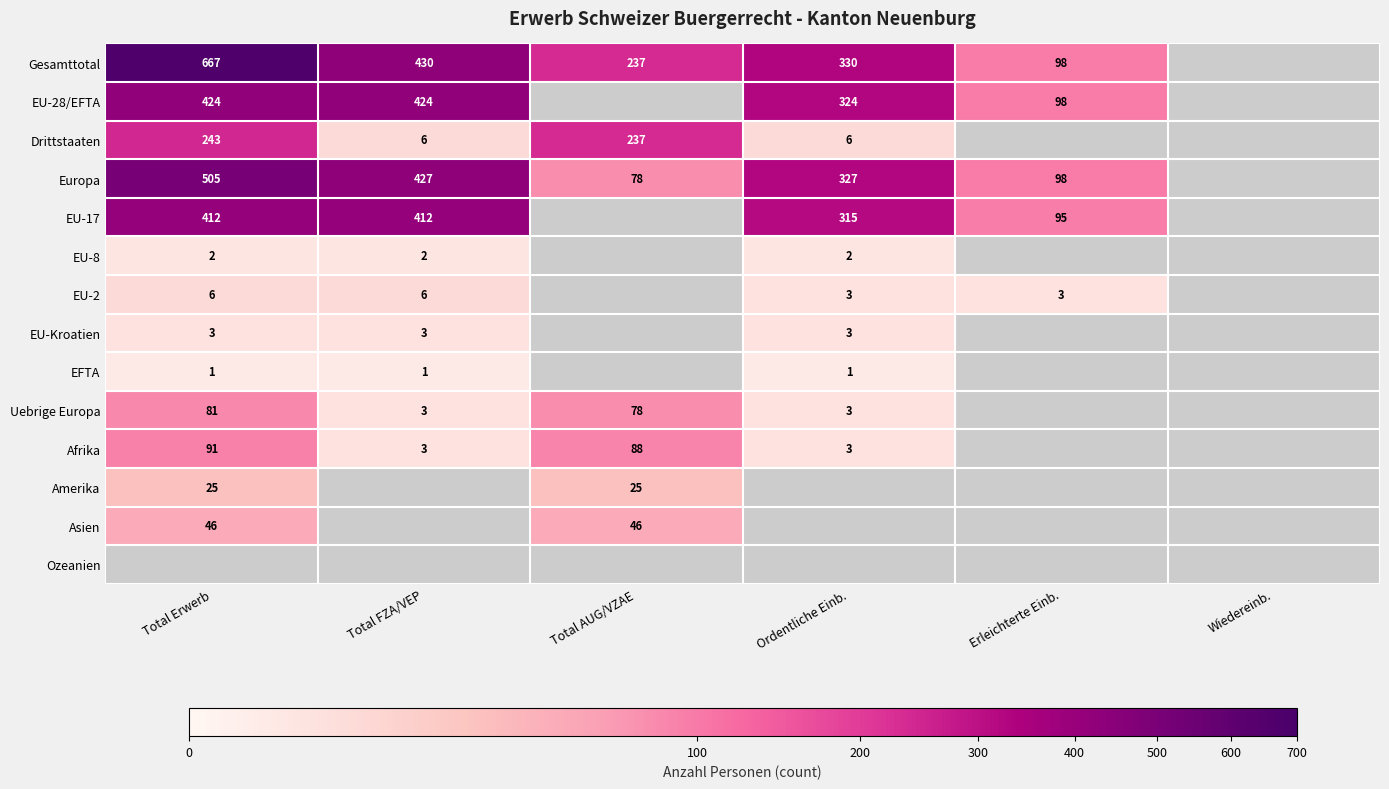

At how many categories does at least one series exceed 463?

1